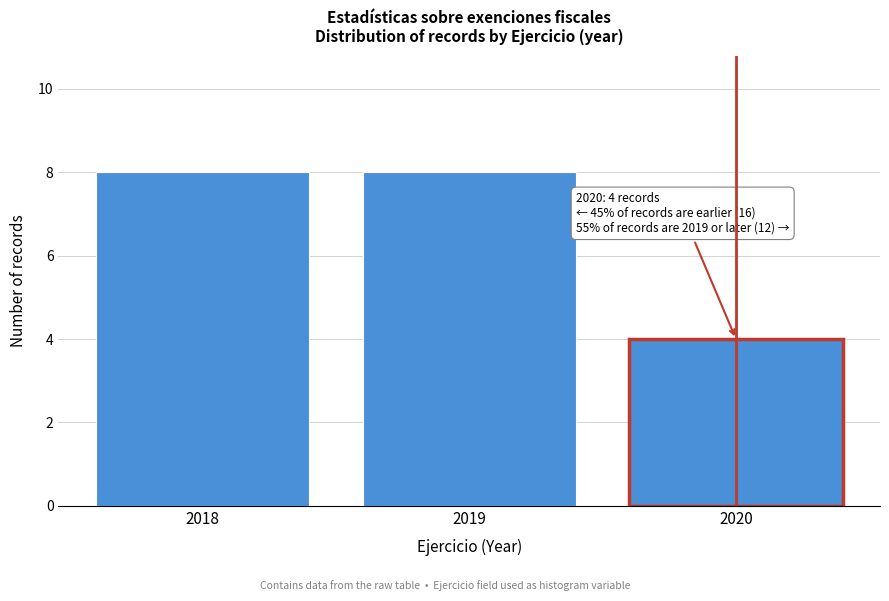

Reading left to right, transcribe all the data shown in this chart.

2018=8	2019=8	2020=4